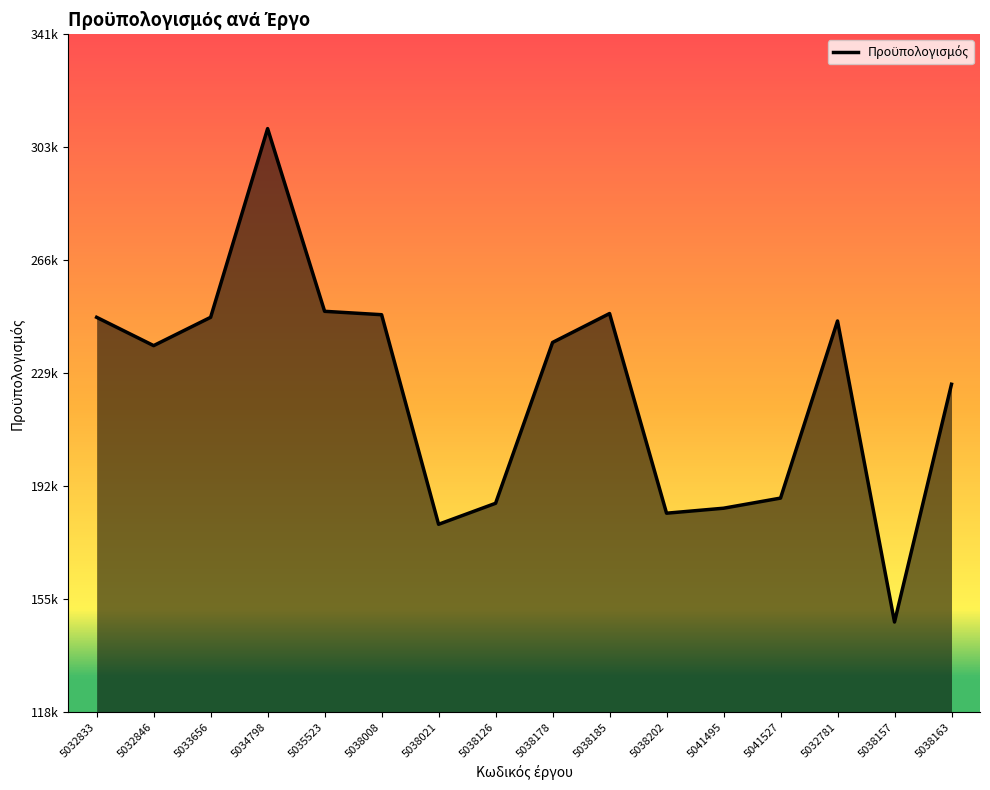

Rank the categories by value from lowest to highest.

5038157, 5038021, 5038202, 5041495, 5038126, 5041527, 5038163, 5032846, 5038178, 5032781, 5032833, 5033656, 5038008, 5038185, 5035523, 5034798